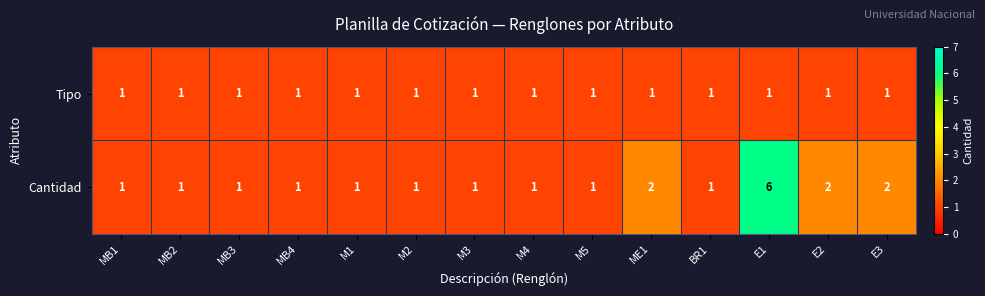

True or false: Tipo has a value of 1 at E1.

True